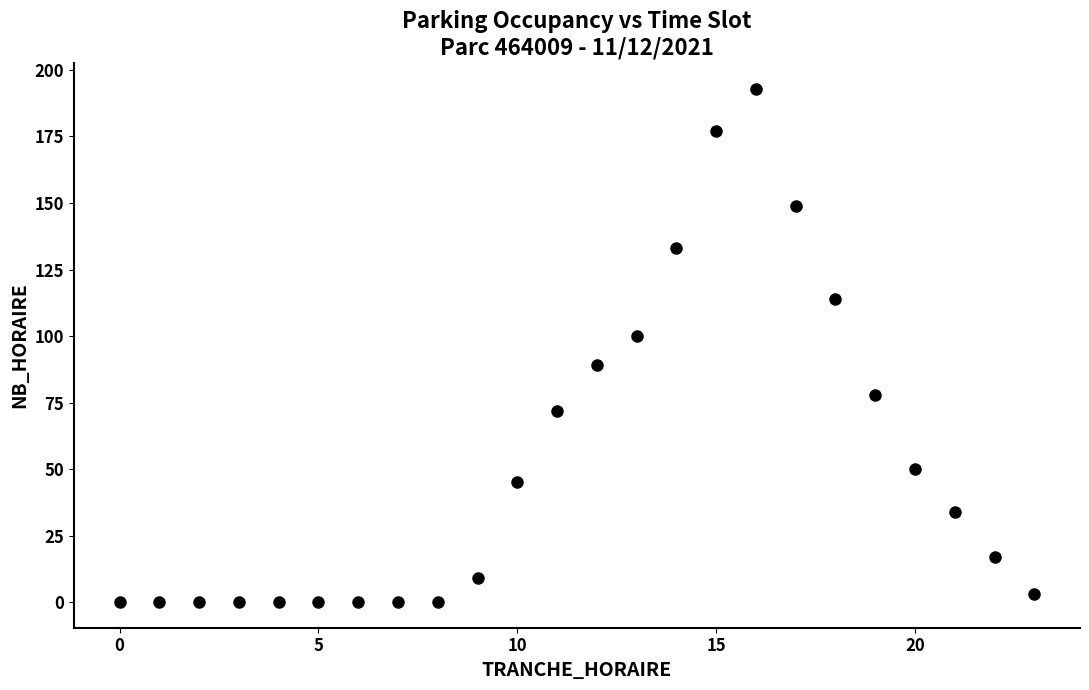

What is the range of X values (max minus min)?

23